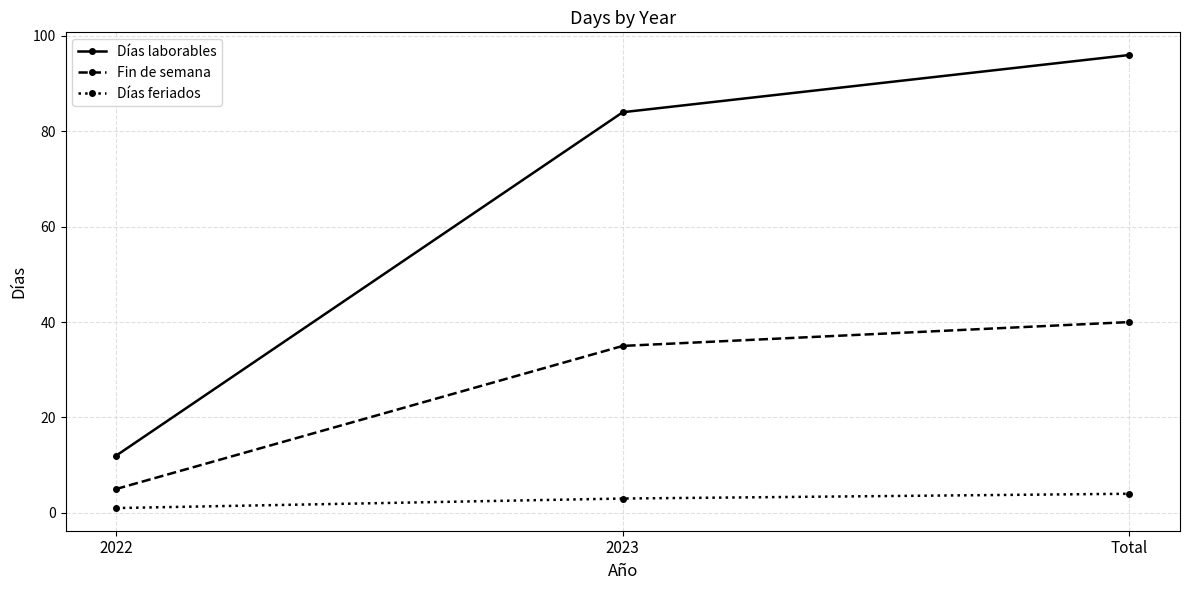

What value does the Fin de semana series have at Total?

40